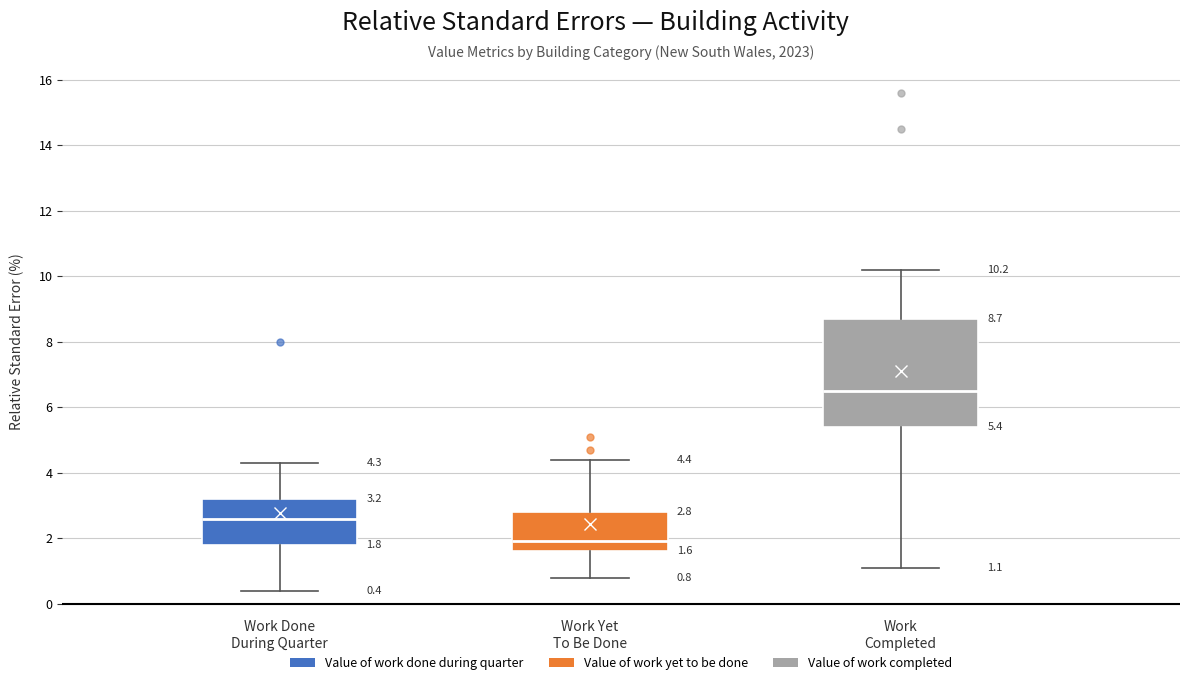

Which box is the tallest, from its lower edge to its upper edge?

Work Completed